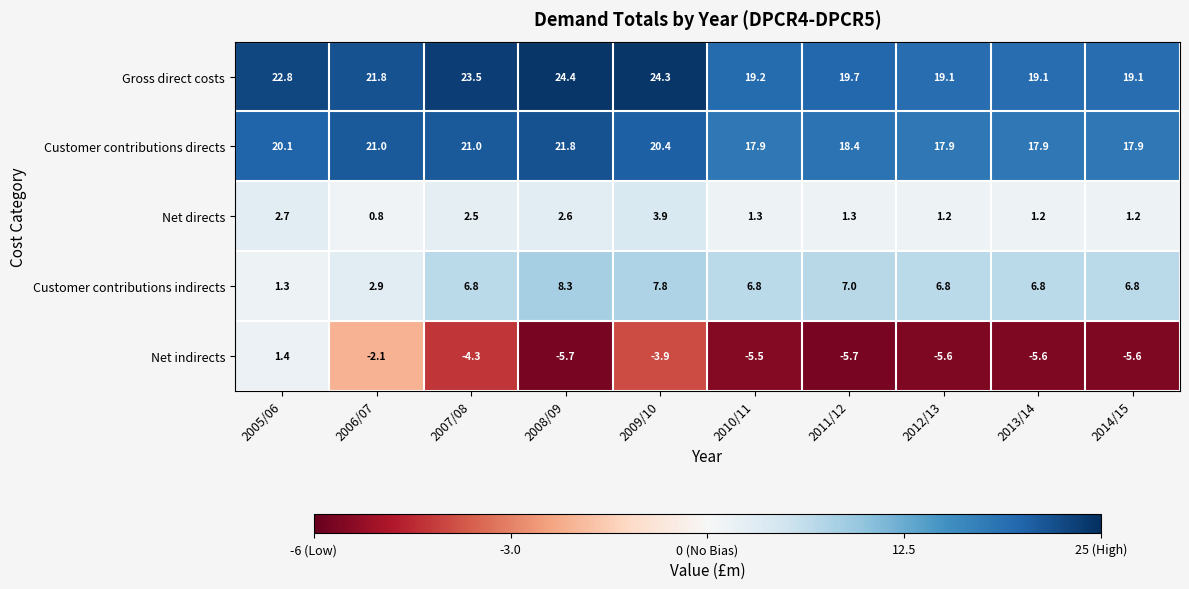

What is the greatest value displayed?

24.4